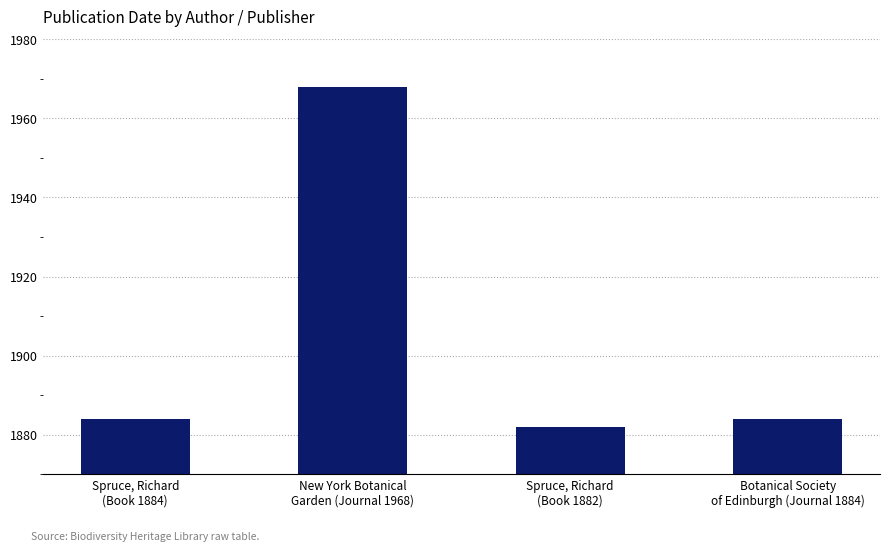

Count the number of categories in the chart.

4